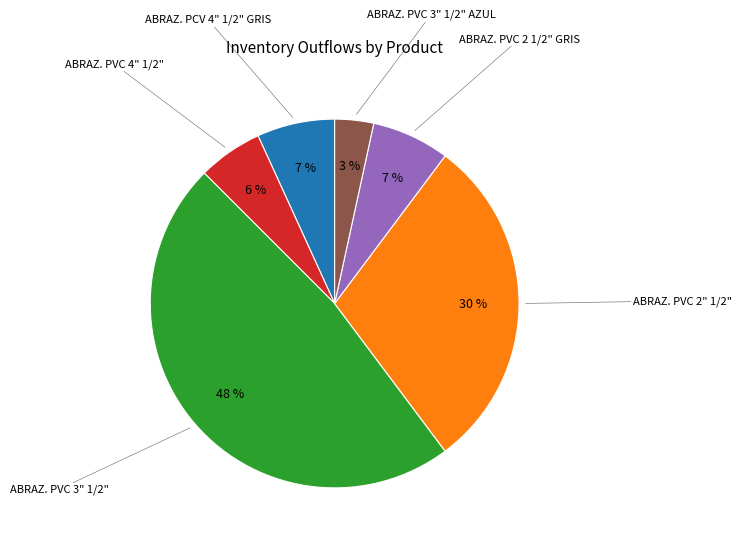

To the nearest percent, what is the average slice percentage?

17%